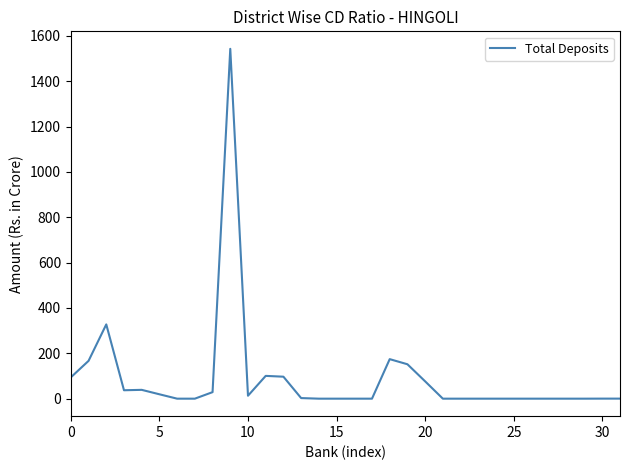

What is the label of the 21st point from the left?

20